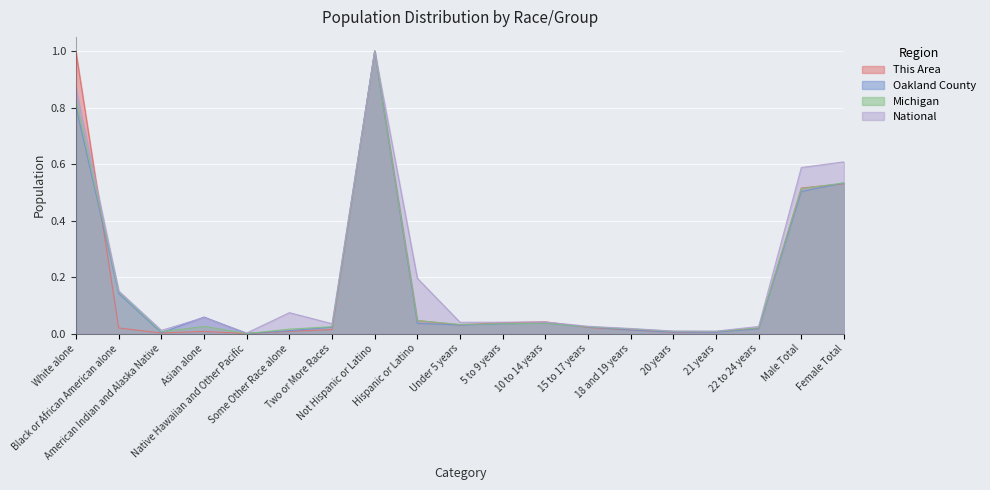

Reading right to left, what are all the values shown in this chart?

This Area: 0.5	0.5	0.0	0.0	0.0	0.0	0.0	0.0	0.0	0.0	0.0	1.0	0.0	0.0	0.0	0.0	0.0	0.0	1.0
Oakland County: 0.5	0.5	0.0	0.0	0.0	0.0	0.0	0.0	0.0	0.0	0.0	1.0	0.0	0.0	0.0	0.1	0.0	0.1	0.8
Michigan: 0.5	0.5	0.0	0.0	0.0	0.0	0.0	0.0	0.0	0.0	0.0	1.0	0.0	0.0	0.0	0.0	0.0	0.1	0.8
National: 0.6	0.6	0.0	0.0	0.0	0.0	0.0	0.0	0.0	0.0	0.2	1.0	0.0	0.1	0.0	0.1	0.0	0.2	0.9